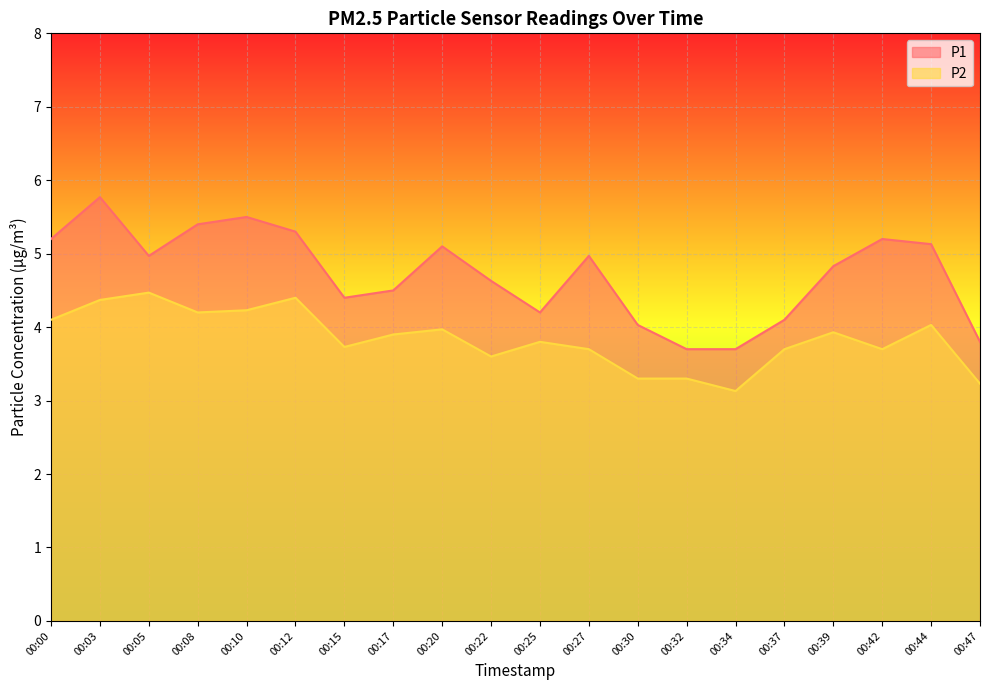

What is the lowest value of the P2 series?

3.1